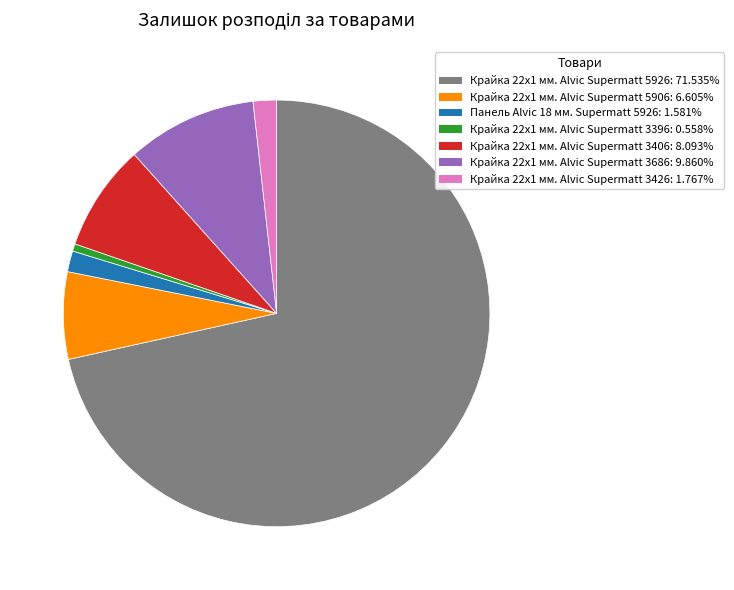

How many slices are in this pie chart?

7